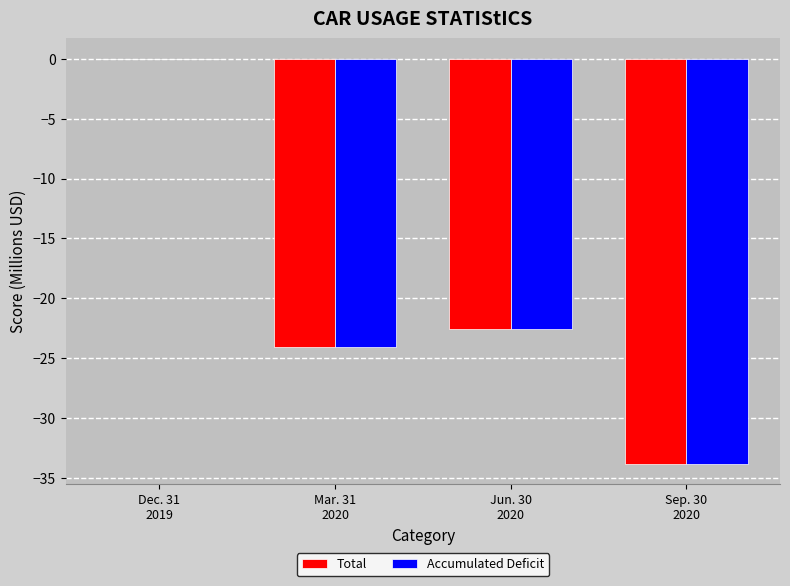

What is the sum of all Total values?

-80.4